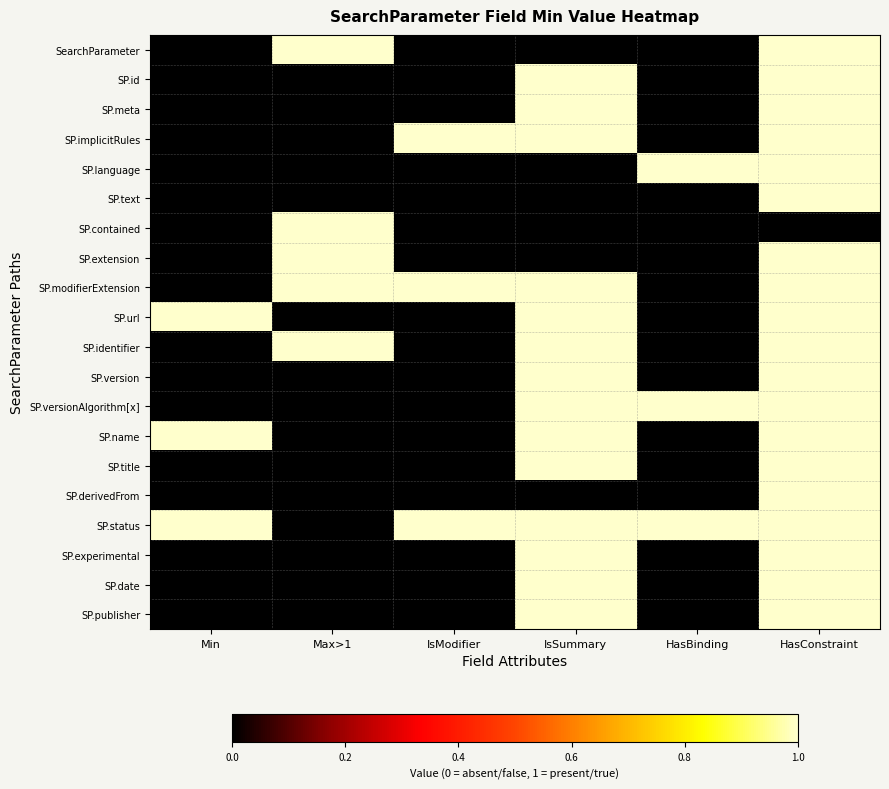

Reading left to right, extract all data points from this chart.

SearchParameter: Min=0	Max>1=1	IsModifier=0	IsSummary=0	HasBinding=0	HasConstraint=1
SP.id: Min=0	Max>1=0	IsModifier=0	IsSummary=1	HasBinding=0	HasConstraint=1
SP.meta: Min=0	Max>1=0	IsModifier=0	IsSummary=1	HasBinding=0	HasConstraint=1
SP.implicitRules: Min=0	Max>1=0	IsModifier=1	IsSummary=1	HasBinding=0	HasConstraint=1
SP.language: Min=0	Max>1=0	IsModifier=0	IsSummary=0	HasBinding=1	HasConstraint=1
SP.text: Min=0	Max>1=0	IsModifier=0	IsSummary=0	HasBinding=0	HasConstraint=1
SP.contained: Min=0	Max>1=1	IsModifier=0	IsSummary=0	HasBinding=0	HasConstraint=0
SP.extension: Min=0	Max>1=1	IsModifier=0	IsSummary=0	HasBinding=0	HasConstraint=1
SP.modifierExtension: Min=0	Max>1=1	IsModifier=1	IsSummary=1	HasBinding=0	HasConstraint=1
SP.url: Min=1	Max>1=0	IsModifier=0	IsSummary=1	HasBinding=0	HasConstraint=1
SP.identifier: Min=0	Max>1=1	IsModifier=0	IsSummary=1	HasBinding=0	HasConstraint=1
SP.version: Min=0	Max>1=0	IsModifier=0	IsSummary=1	HasBinding=0	HasConstraint=1
SP.versionAlgorithm[x]: Min=0	Max>1=0	IsModifier=0	IsSummary=1	HasBinding=1	HasConstraint=1
SP.name: Min=1	Max>1=0	IsModifier=0	IsSummary=1	HasBinding=0	HasConstraint=1
SP.title: Min=0	Max>1=0	IsModifier=0	IsSummary=1	HasBinding=0	HasConstraint=1
SP.derivedFrom: Min=0	Max>1=0	IsModifier=0	IsSummary=0	HasBinding=0	HasConstraint=1
SP.status: Min=1	Max>1=0	IsModifier=1	IsSummary=1	HasBinding=1	HasConstraint=1
SP.experimental: Min=0	Max>1=0	IsModifier=0	IsSummary=1	HasBinding=0	HasConstraint=1
SP.date: Min=0	Max>1=0	IsModifier=0	IsSummary=1	HasBinding=0	HasConstraint=1
SP.publisher: Min=0	Max>1=0	IsModifier=0	IsSummary=1	HasBinding=0	HasConstraint=1